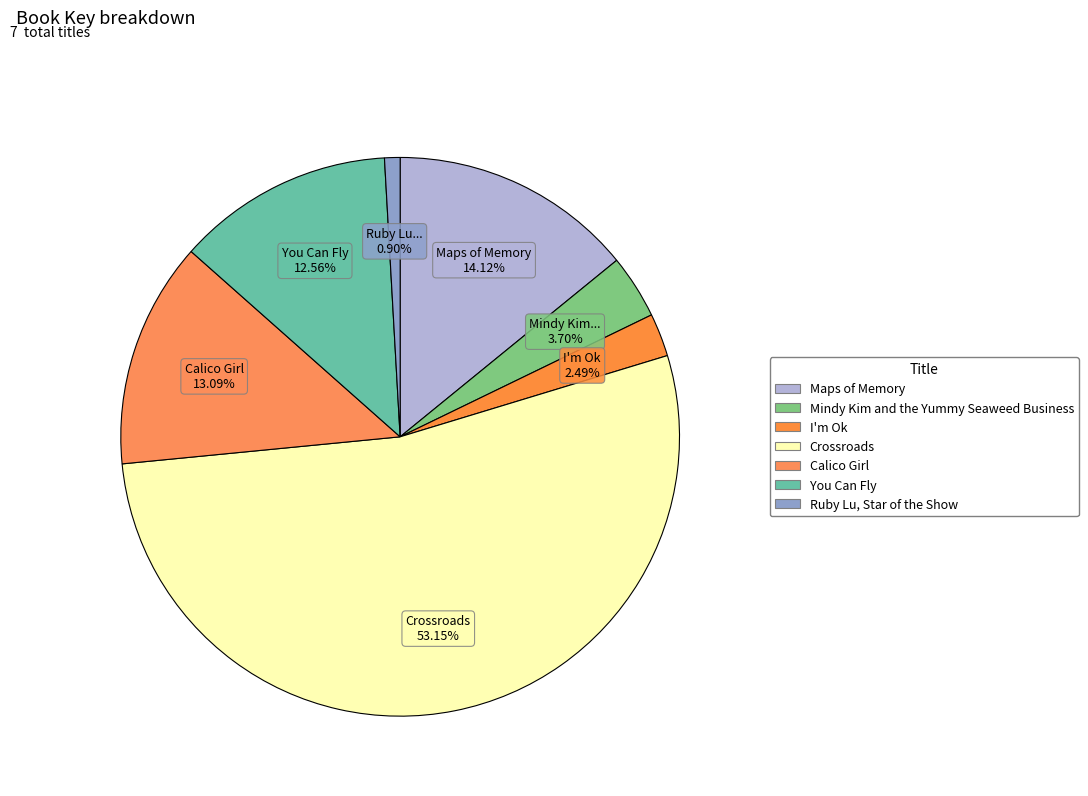

How many slices are in this pie chart?

7